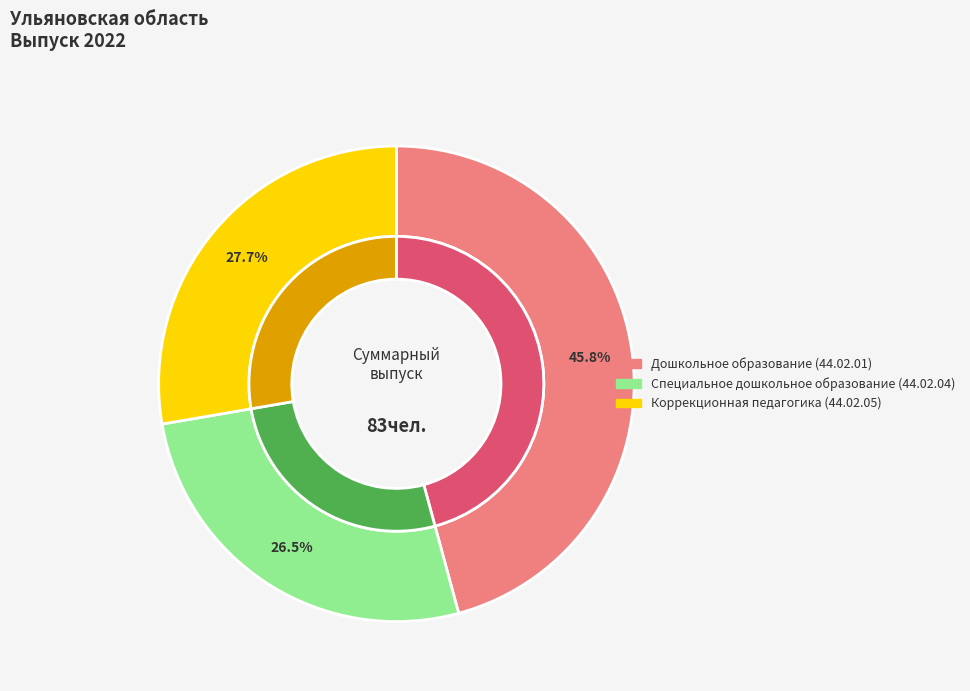

Which category has the biggest portion of the pie?

Дошкольное образование (44.02.01)